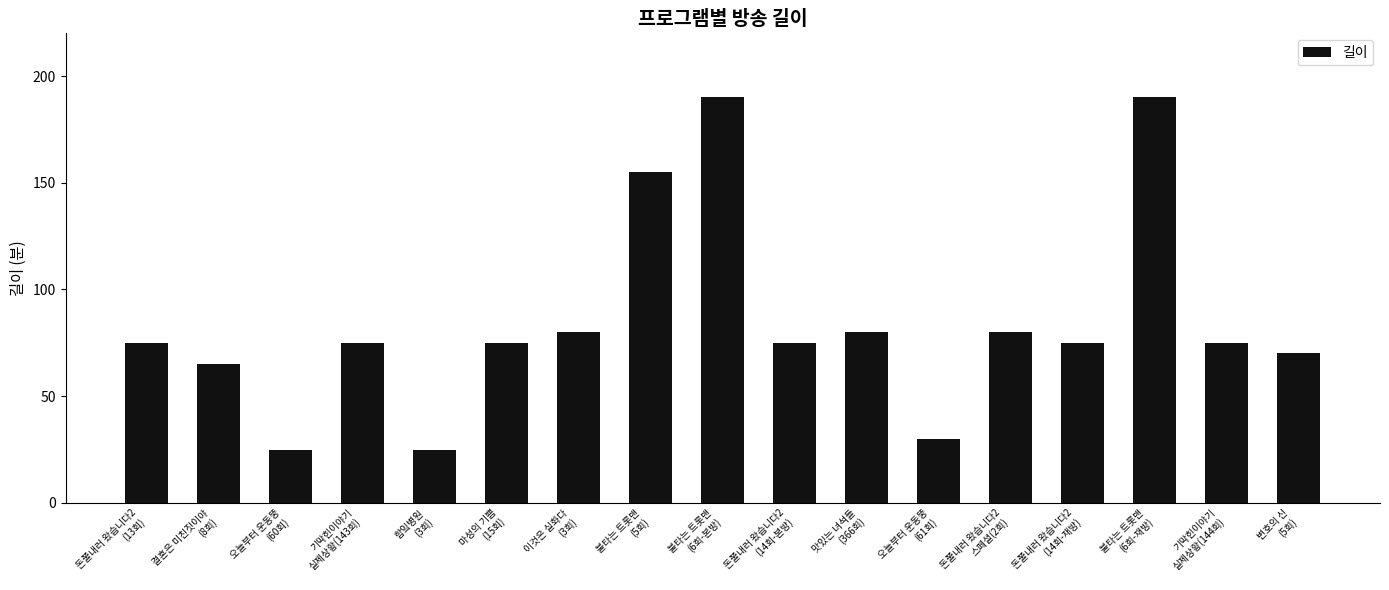

What is the ratio of the value at 오늘부터 운동뚱
(60회) to the value at 마성의 기쁨
(15회)?

0.3